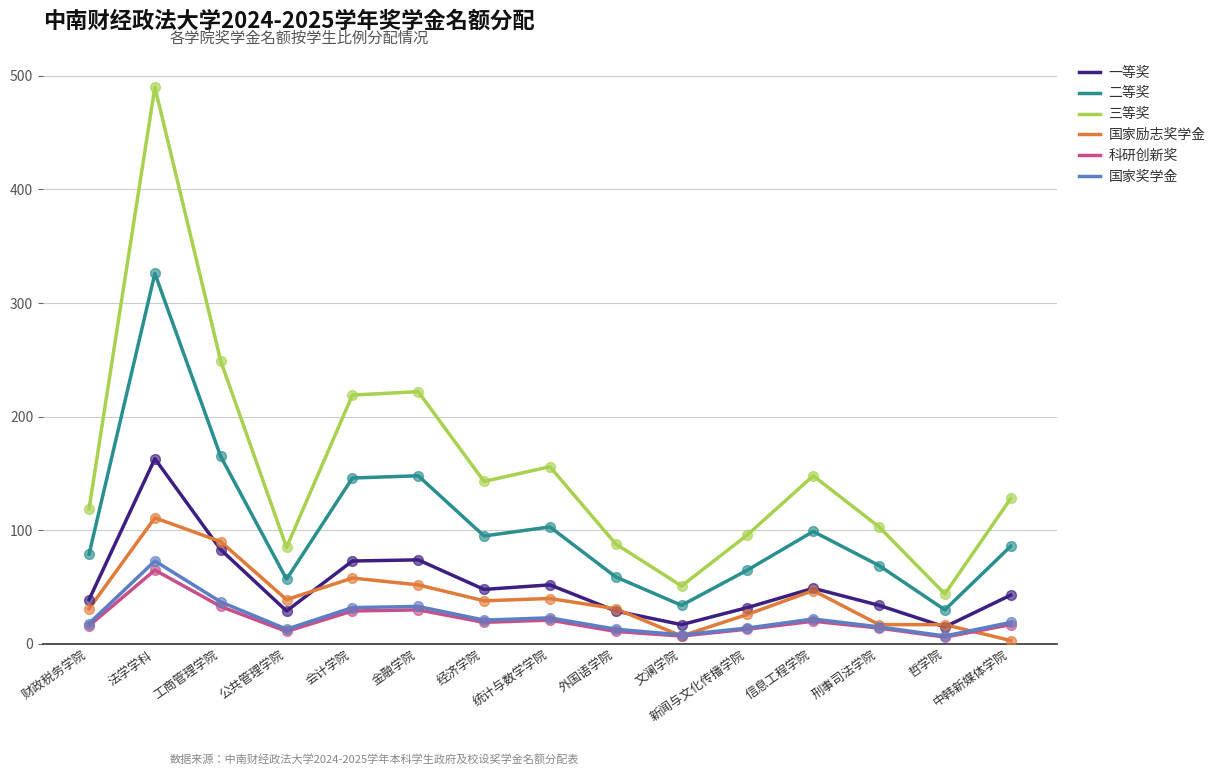

What are all the series names shown in the legend?

一等奖, 二等奖, 三等奖, 国家励志奖学金, 科研创新奖, 国家奖学金